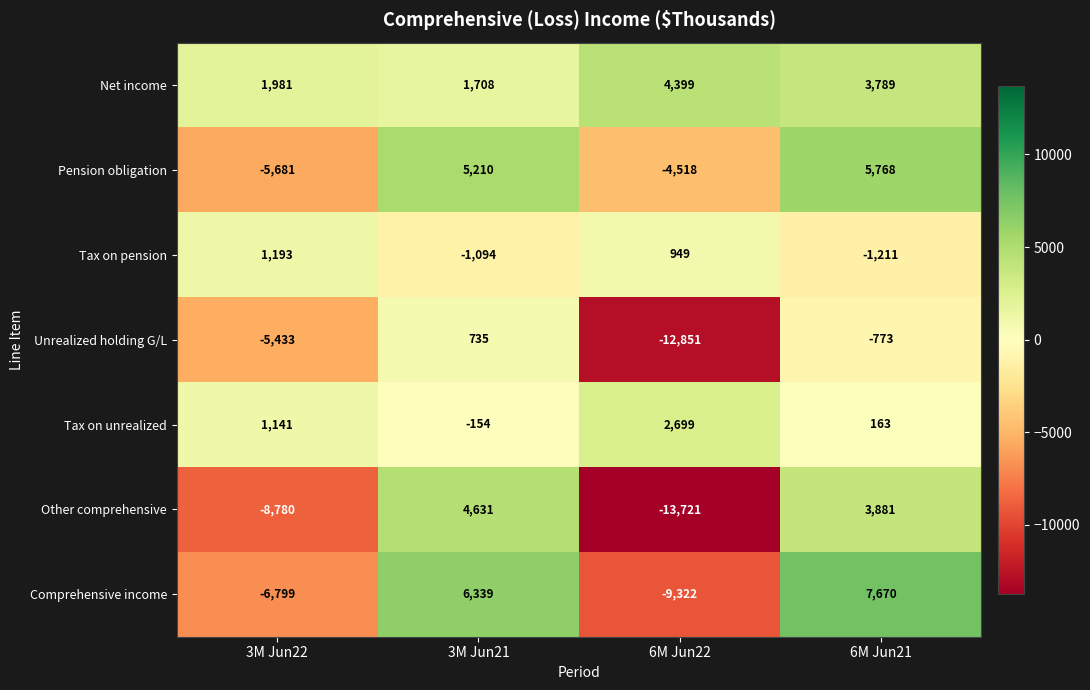

List the series in order of their peak value, lowest first.

Unrealized holding G/L, Tax on pension, Tax on unrealized, Net income, Other comprehensive, Pension obligation, Comprehensive income